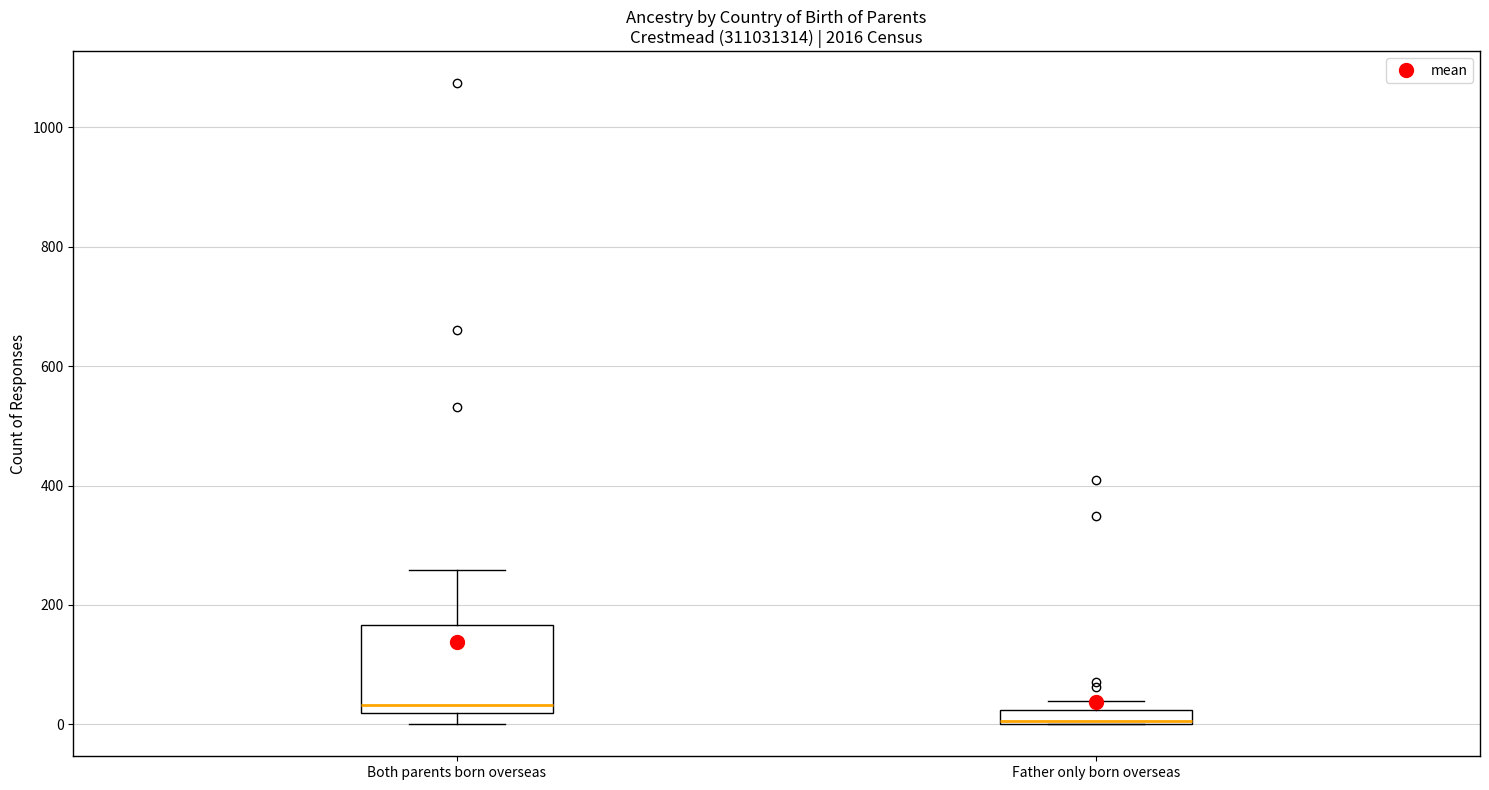

Which box is the tallest, from its lower edge to its upper edge?

Both parents born overseas